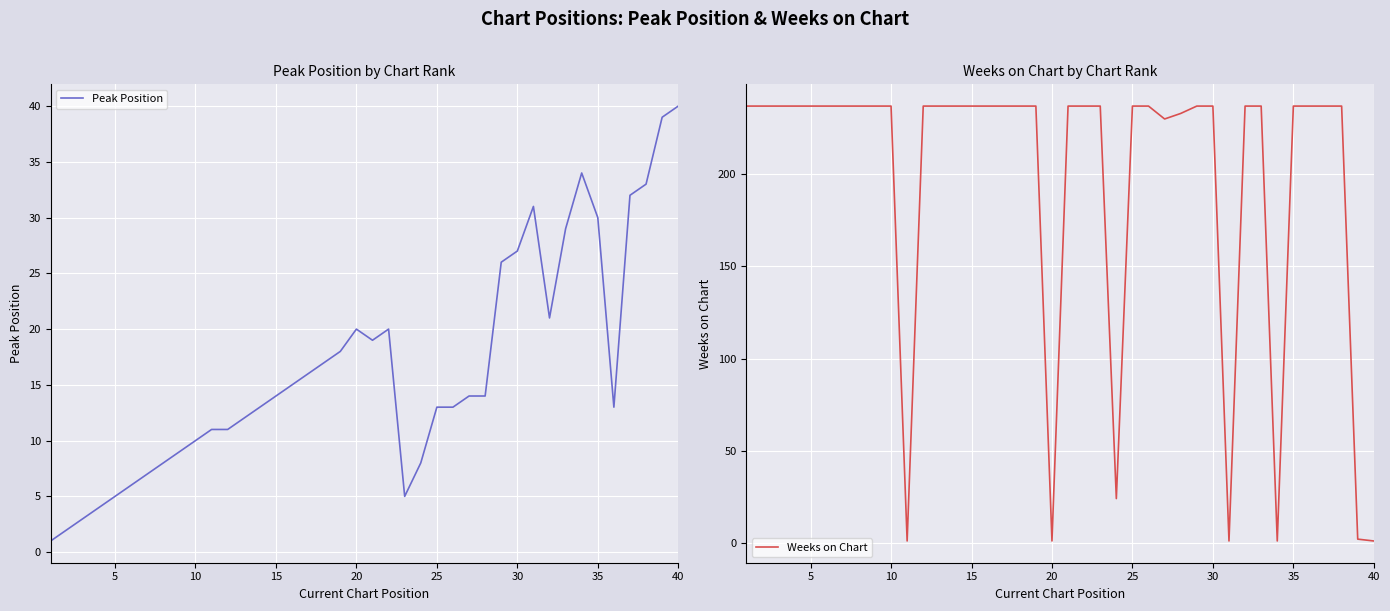

Reading left to right, transcribe all the data shown in this chart.

Peak Position: 1	2	3	4	5	6	7	8	9	10	11	11	12	13	14	15	16	17	18	20	19	20	5	8	13	13	14	14	26	27	31	21	29	34	30	13	32	33	39	40
Weeks on Chart: 237	237	237	237	237	237	237	237	237	237	1	237	237	237	237	237	237	237	237	1	237	237	237	24	237	237	230	233	237	237	1	237	237	1	237	237	237	237	2	1